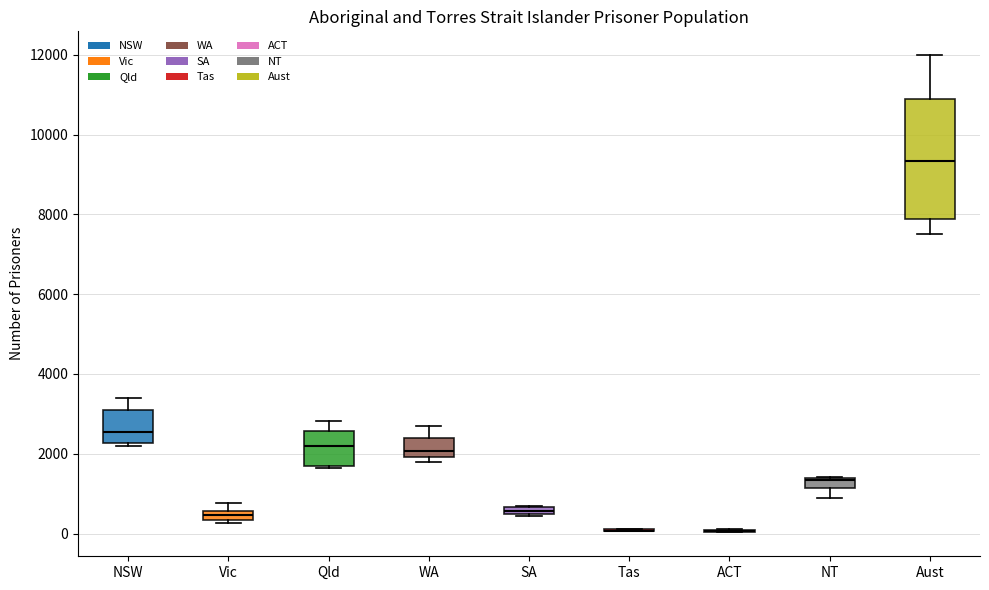

Where does the upper whisker of the box for Aust end on the y-axis? The values are not printed on the chart, so give them approximately, as read against the axis.

12000